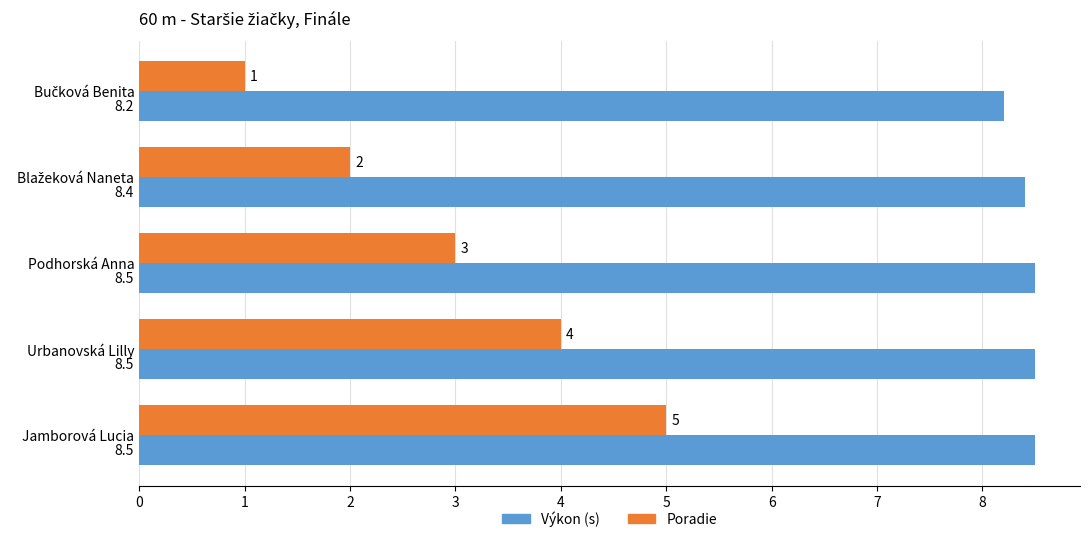

Which series has the widest spread of values?

Poradie